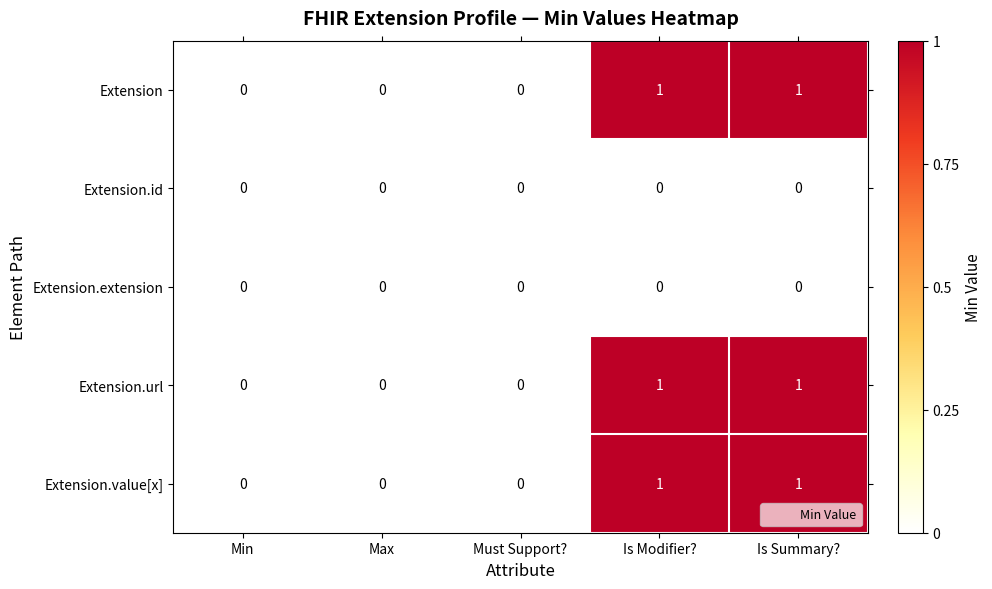

The value of Extension.id at Is Modifier? is 0. True or false?

True